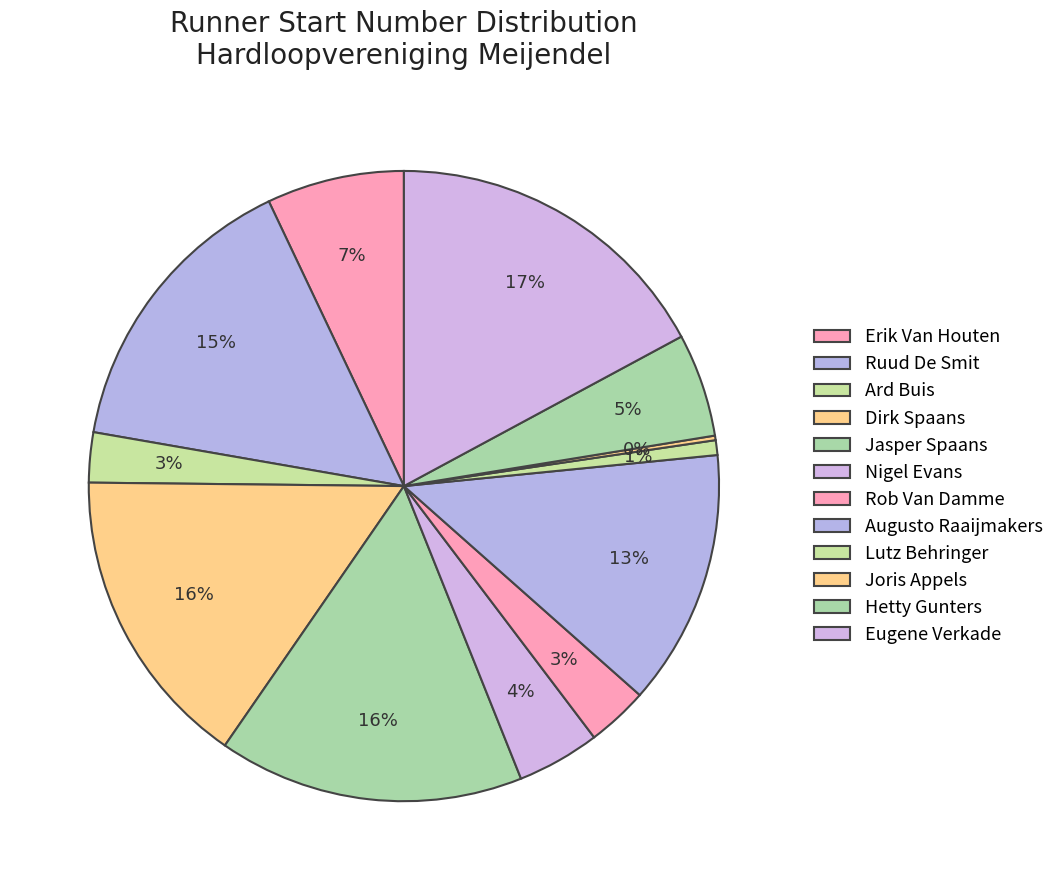

Count the number of slices in the pie.

12